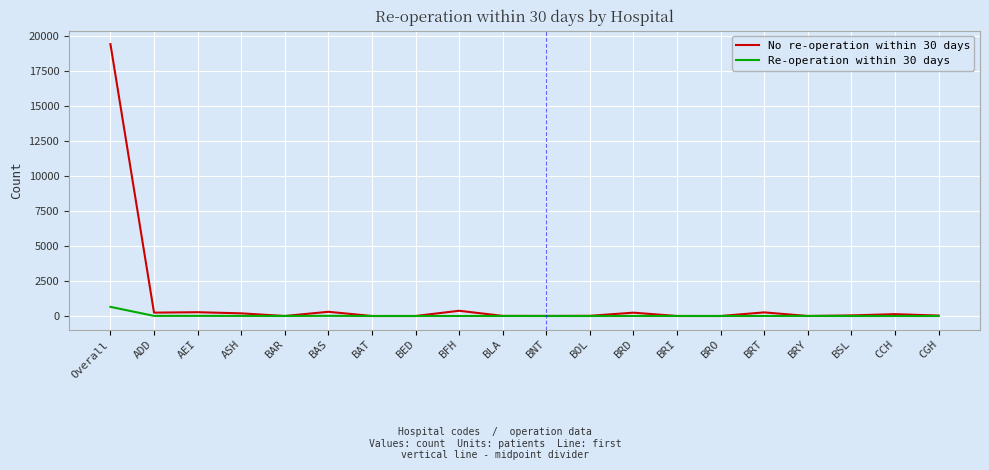

List the series in order of their peak value, highest first.

No re-operation within 30 days, Re-operation within 30 days